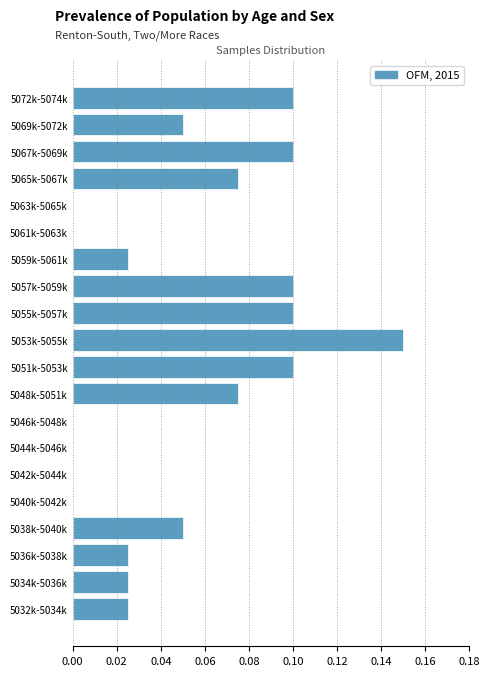

True or false: the data shows 0.1 at 5055k-5057k.

True